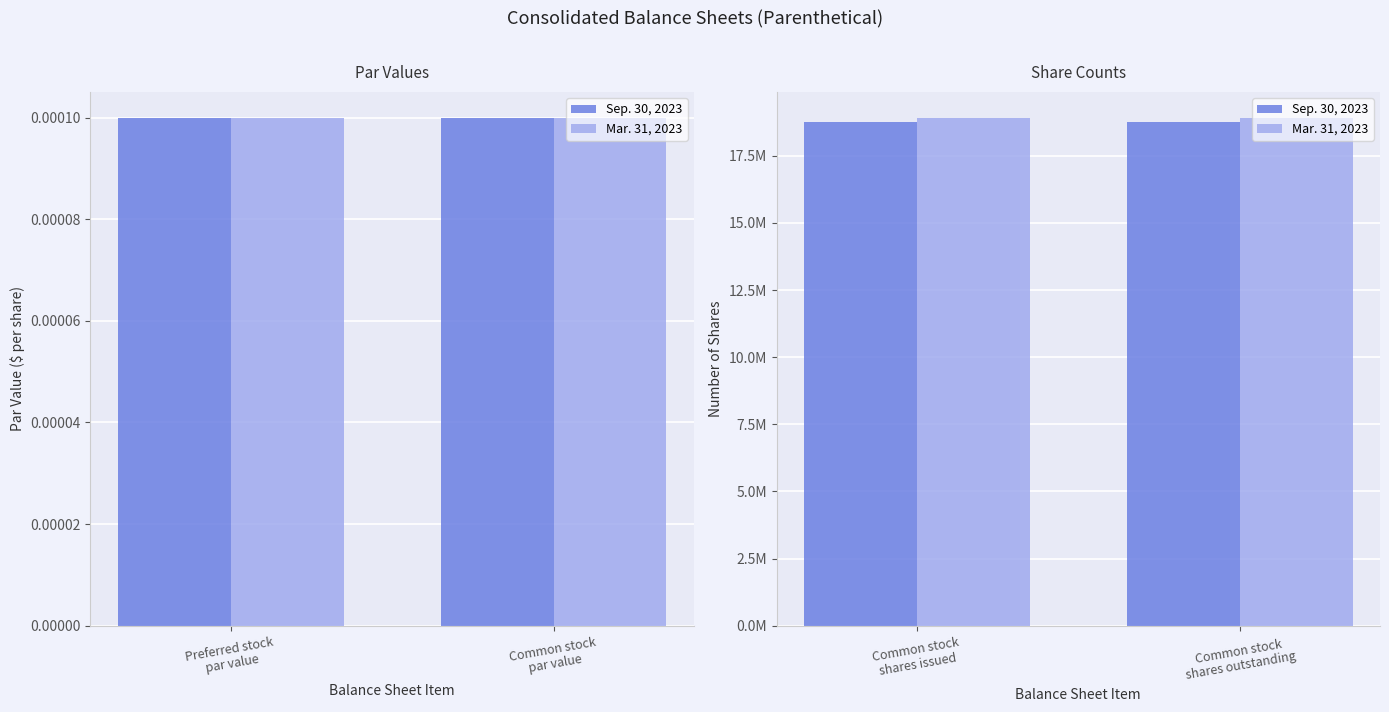

Rank the series at Common stock shares issued from highest to lowest value.

Mar. 31, 2023, Sep. 30, 2023